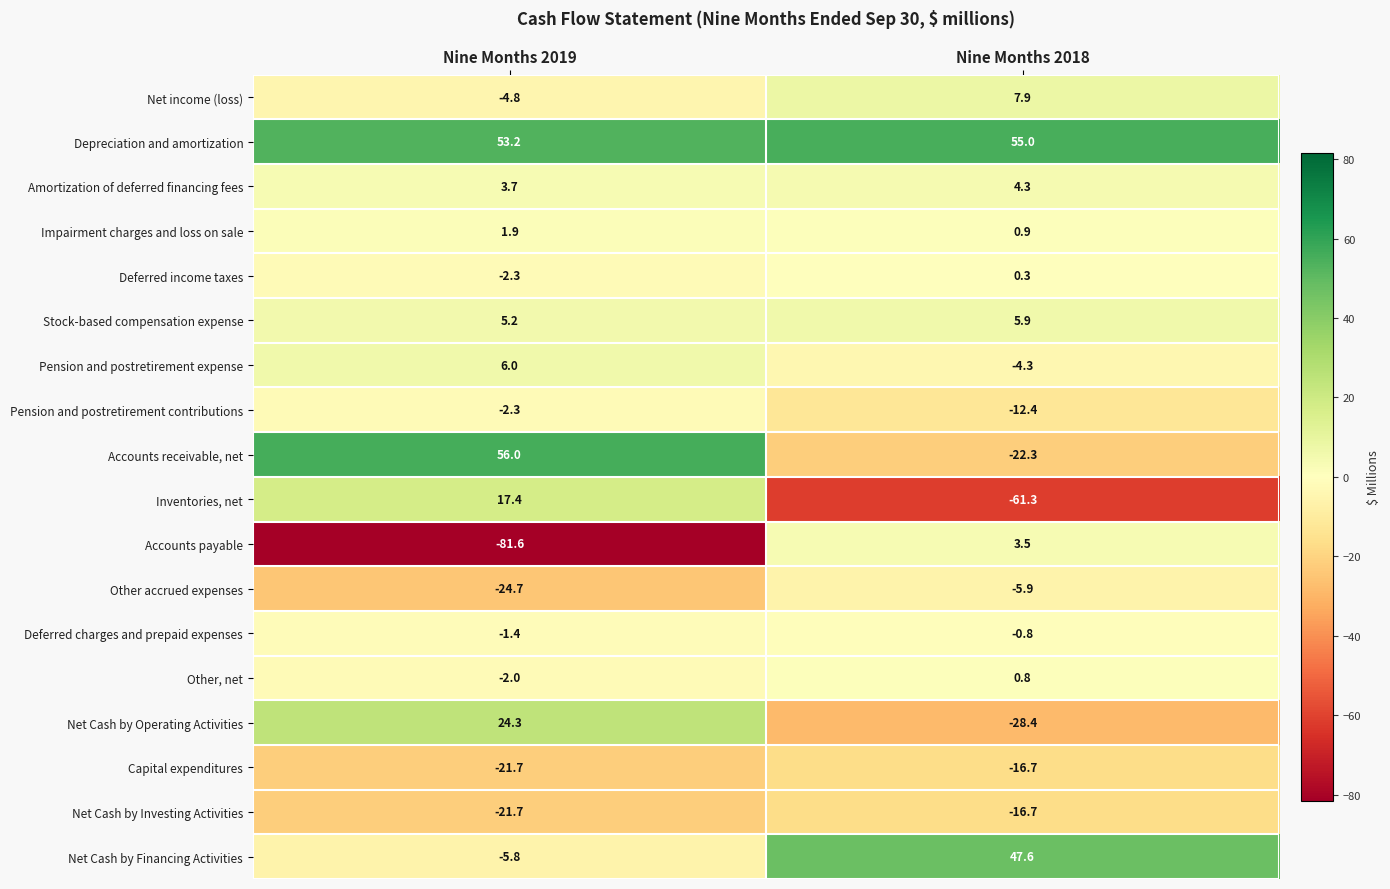

What is the total value across all series at Nine Months 2019?

-0.6